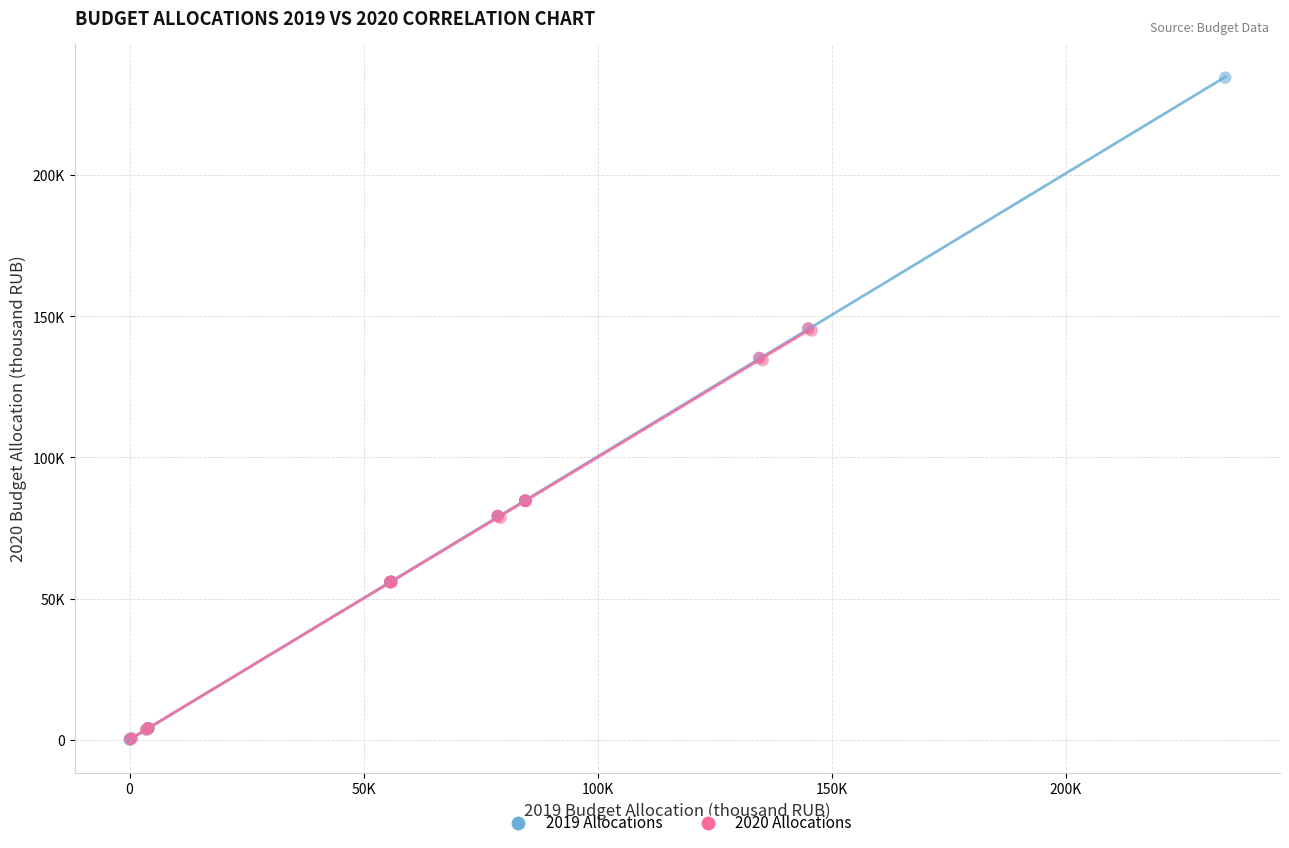

Which series contains the highest Y value?

2019 Allocations